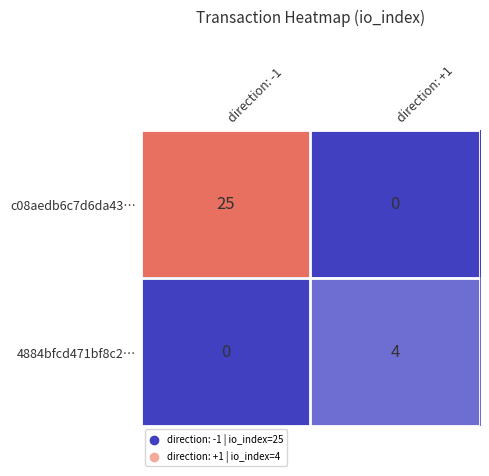

What is the total value across all series at direction: +1?

4